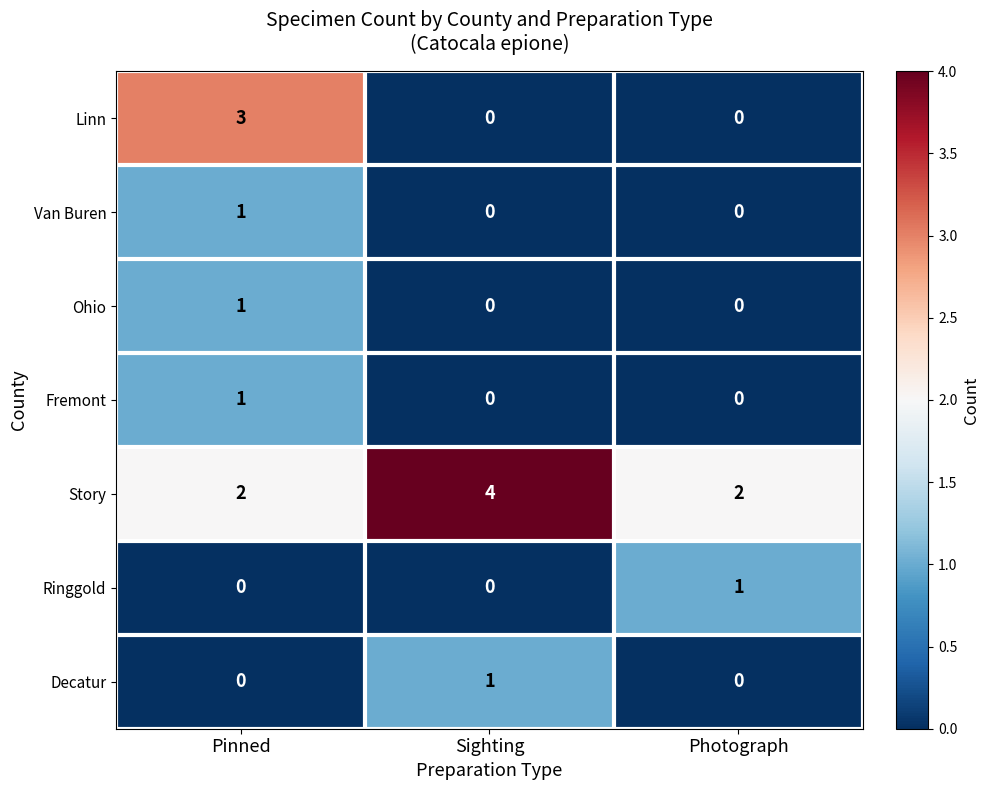

Is it true that Fremont equals 0 at Photograph?

True